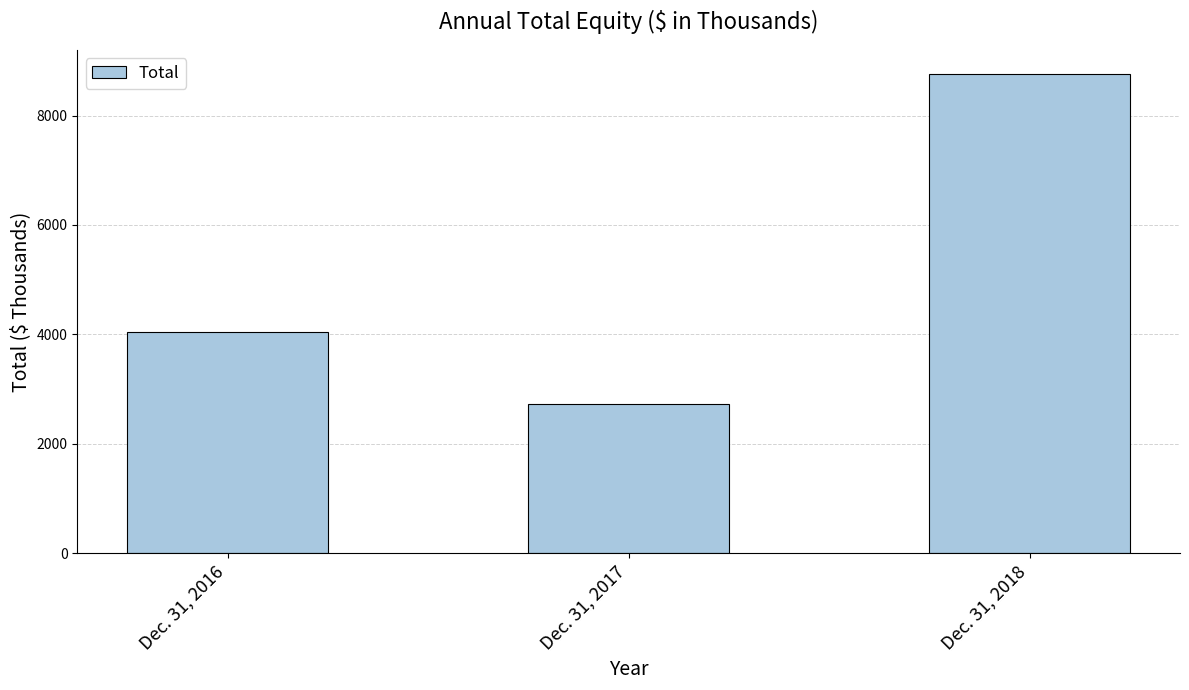

List the labels in order of value, smallest first.

Dec. 31, 2017, Dec. 31, 2016, Dec. 31, 2018